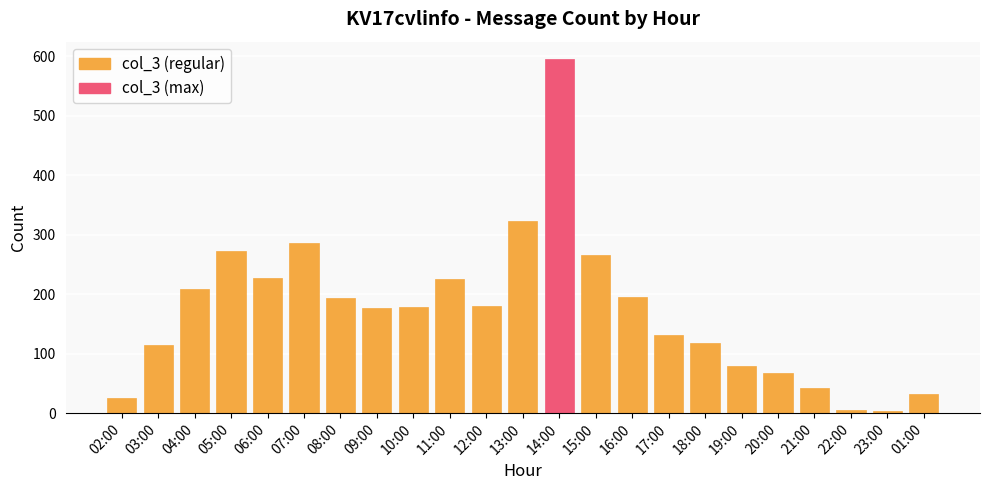

What is the difference between the values at 05:00 and 03:00?

159